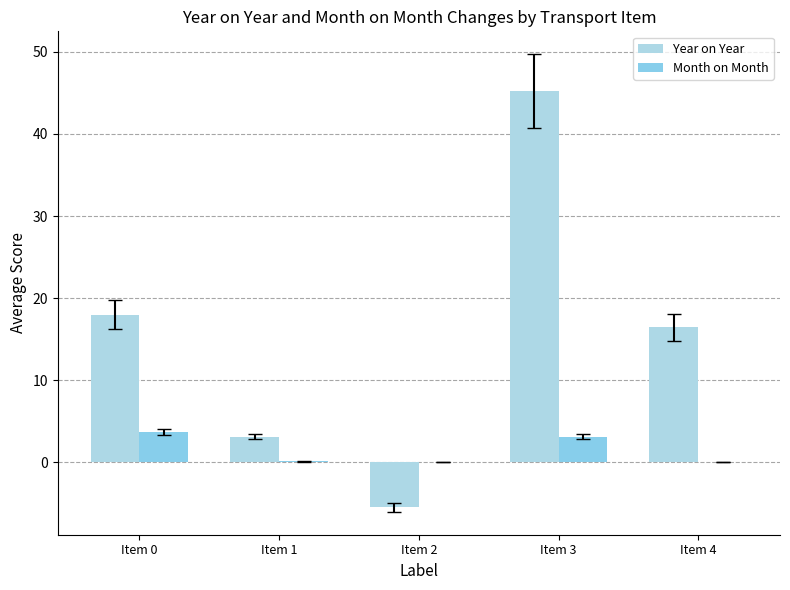

How many distinct data groups are displayed?

2